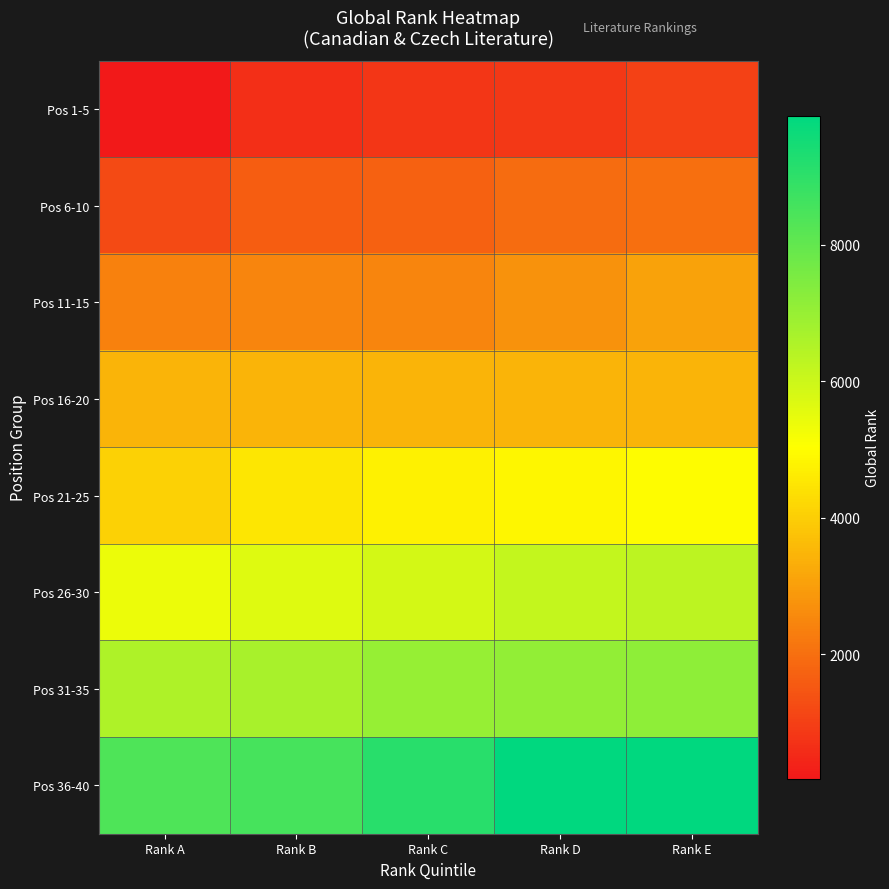

Reading left to right, transcribe all the data shown in this chart.

Pos 1-5: Rank A=171	Rank B=648	Rank C=792	Rank D=848	Rank E=1040
Pos 6-10: Rank A=1212	Rank B=1624	Rank C=1702	Rank D=1931	Rank E=1996
Pos 11-15: Rank A=2389	Rank B=2454	Rank C=2454	Rank D=2748	Rank E=3063
Pos 16-20: Rank A=3469	Rank B=3469	Rank C=3469	Rank D=3469	Rank E=3469
Pos 21-25: Rank A=4061	Rank B=4532	Rank C=4753	Rank D=4869	Rank E=4986
Pos 26-30: Rank A=5389	Rank B=5650	Rank C=5864	Rank D=6146	Rank E=6305
Pos 31-35: Rank A=6580	Rank B=6689	Rank C=7044	Rank D=7116	Rank E=7193
Pos 36-40: Rank A=8387	Rank B=8532	Rank C=9099	Rank D=9866	Rank E=9896